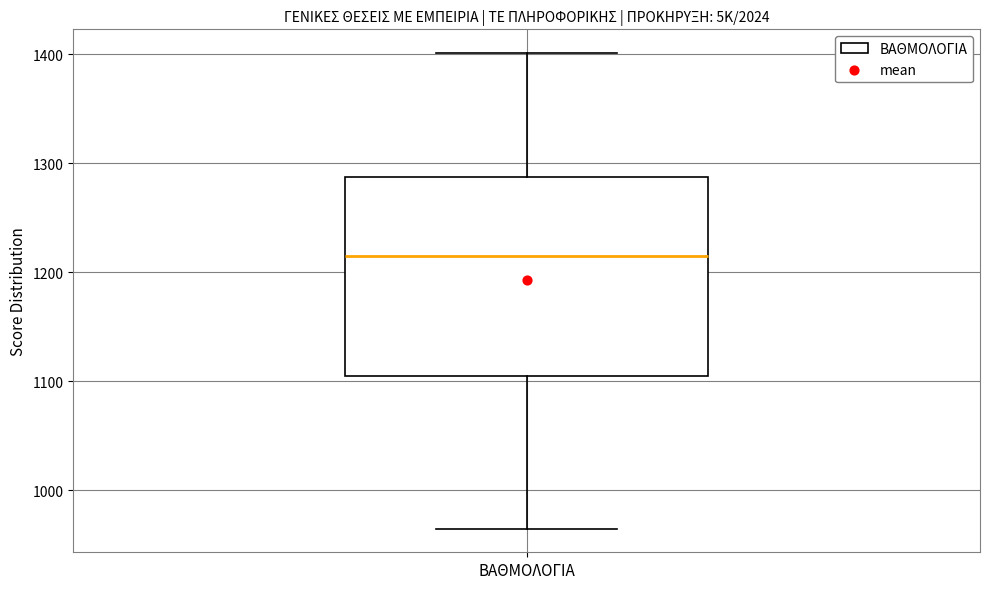

Where does the upper whisker of the box for ΒΑΘΜΟΛΟΓΙΑ end on the y-axis? The values are not printed on the chart, so give them approximately, as read against the axis.

1400